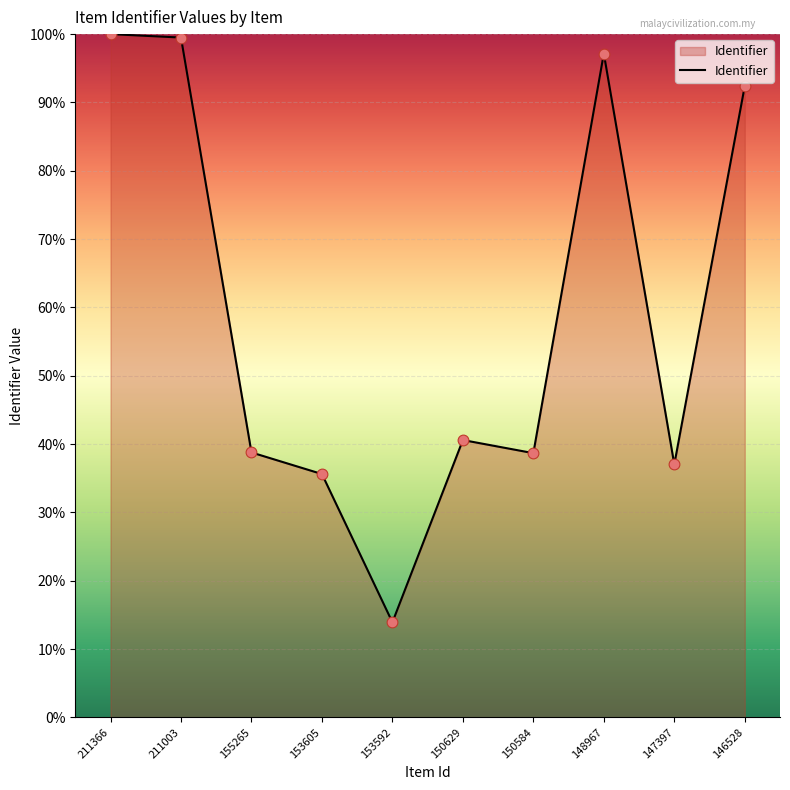

Which has a higher value, 150584 or 146528?

146528